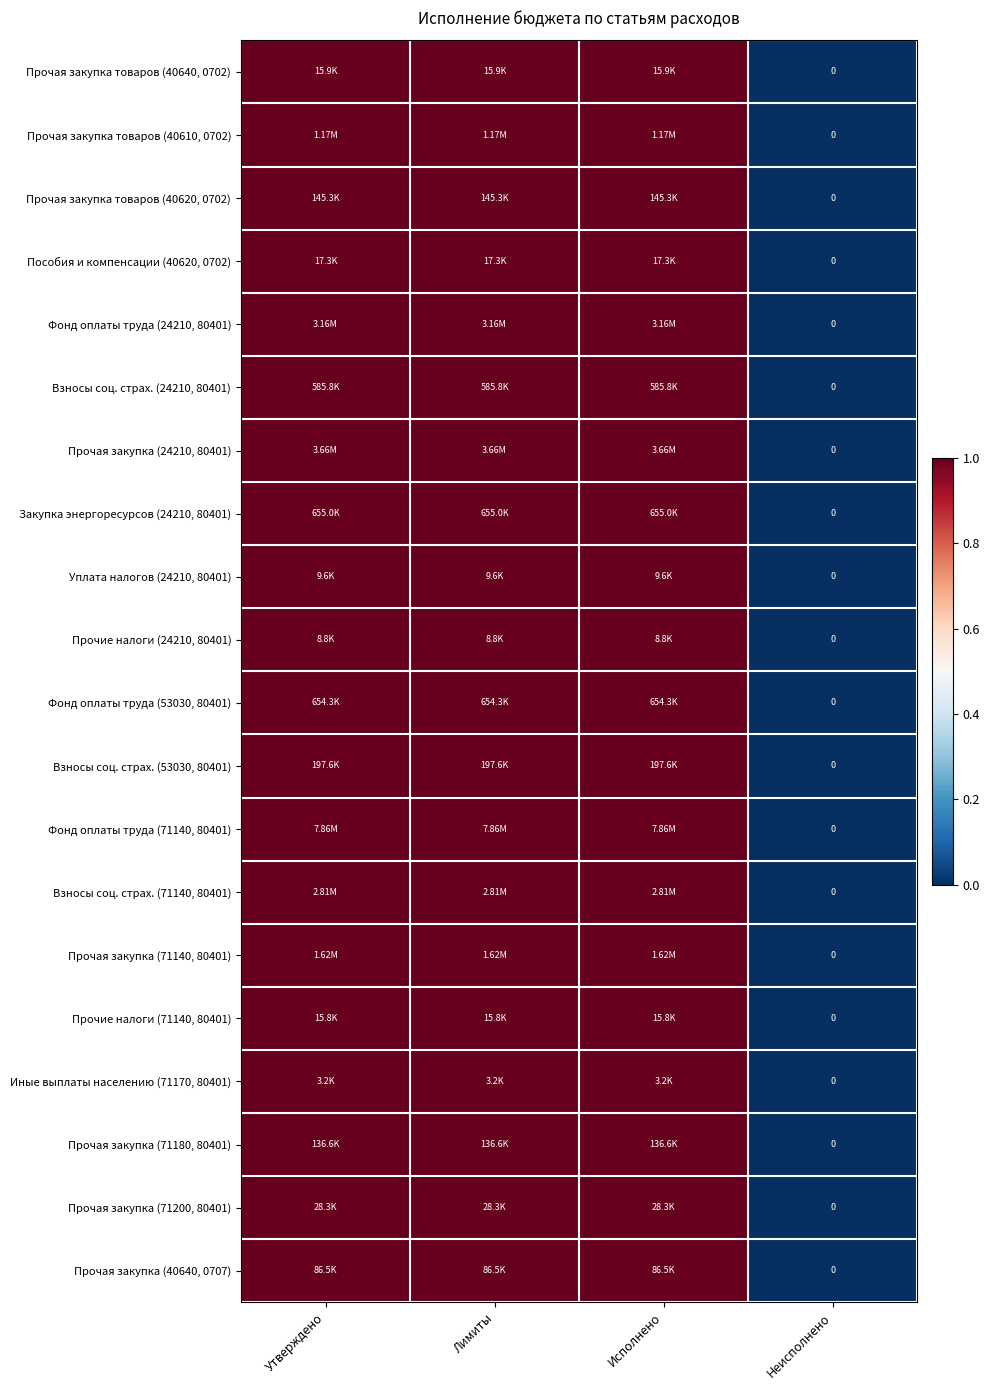

How many data points in Взносы соц. страх. (53030, 80401) are less than 1?

1